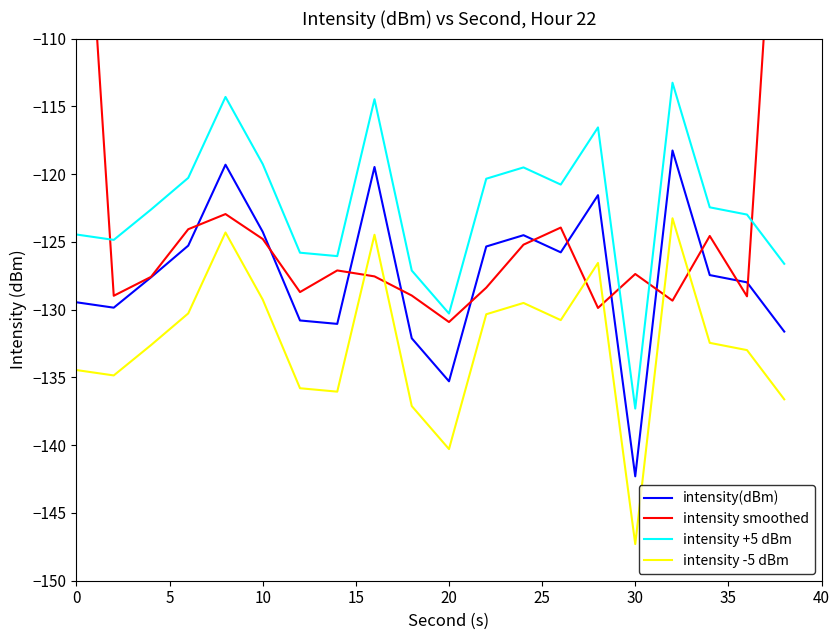

True or false: intensity(dBm) and intensity -5 dBm intersect in this chart.

False